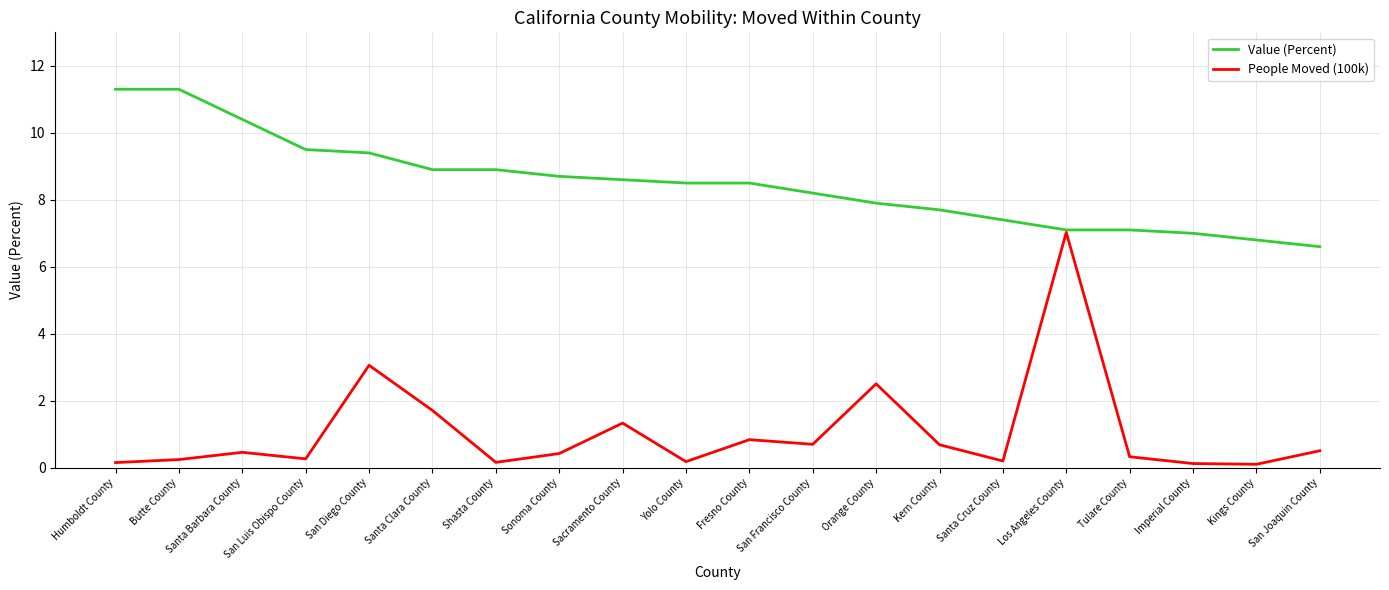

What is the spread (max minus min) of values at Tulare County?

6.8